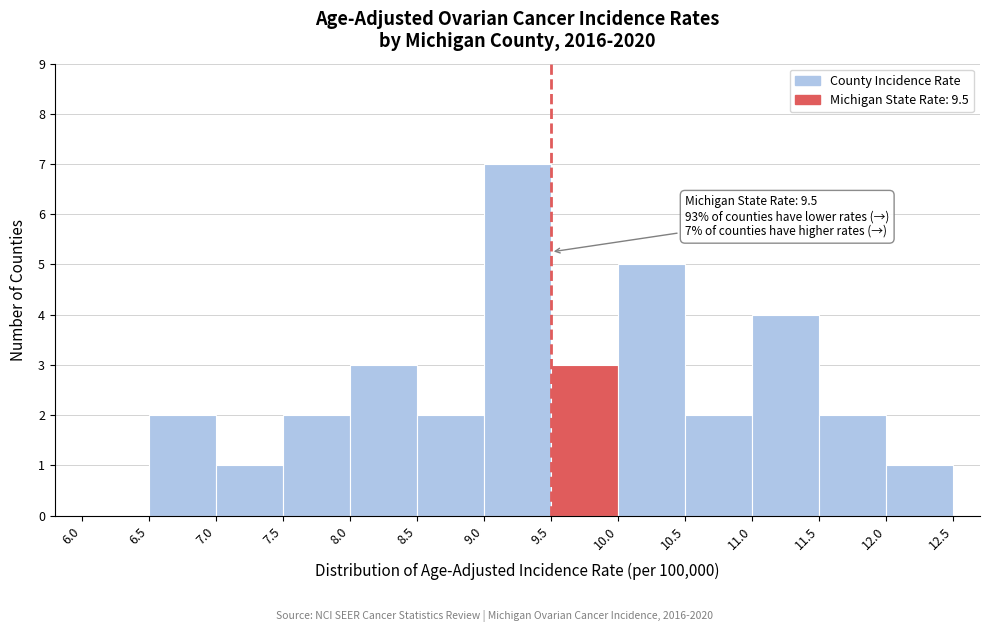

Over which range of the x-axis is the bar tallest?

9.0 to 9.5